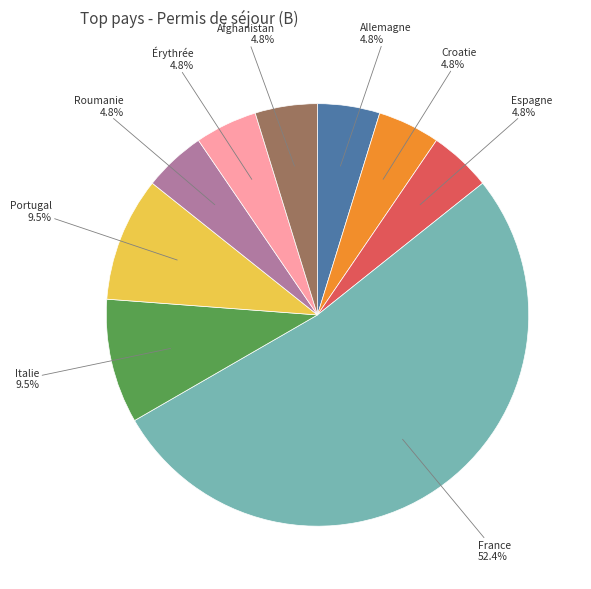

Is there any slice that represents more than half of the pie?

Yes